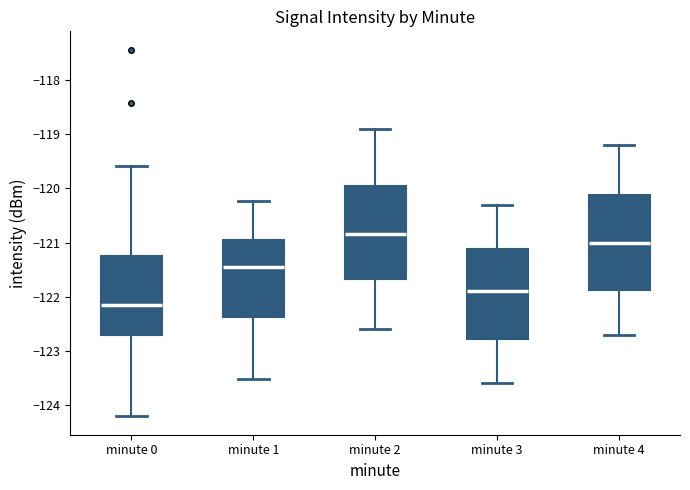

Reading left to right, transcribe this box plot: for each box, give where its median line is, the range the box spans, and where its two whiskers end, as read against the y-axis. The values are not printed on the chart, so give them approximately, as read against the axis.

minute 0: median -122.2, box -122.7 to -121.2, whiskers -124.2 to -119.6
minute 1: median -121.5, box -122.4 to -121.0, whiskers -123.5 to -120.2
minute 2: median -120.8, box -121.7 to -119.9, whiskers -122.6 to -118.9
minute 3: median -121.9, box -122.8 to -121.1, whiskers -123.6 to -120.3
minute 4: median -121.0, box -121.9 to -120.1, whiskers -122.7 to -119.2